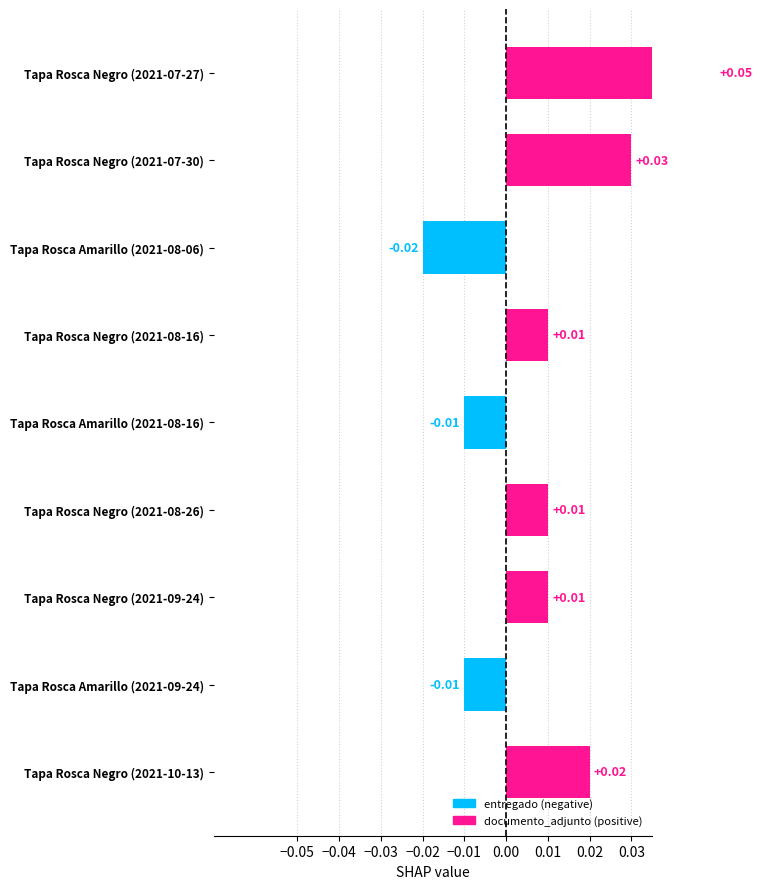

What is the sum of all values?

0.1